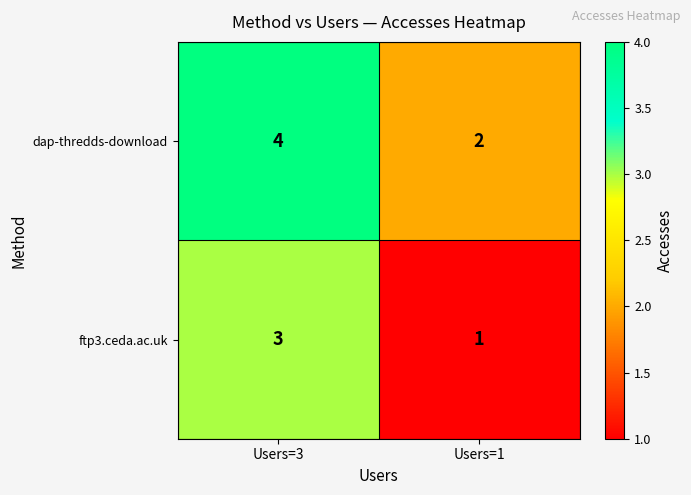

What is the sum of all dap-thredds-download values?

6